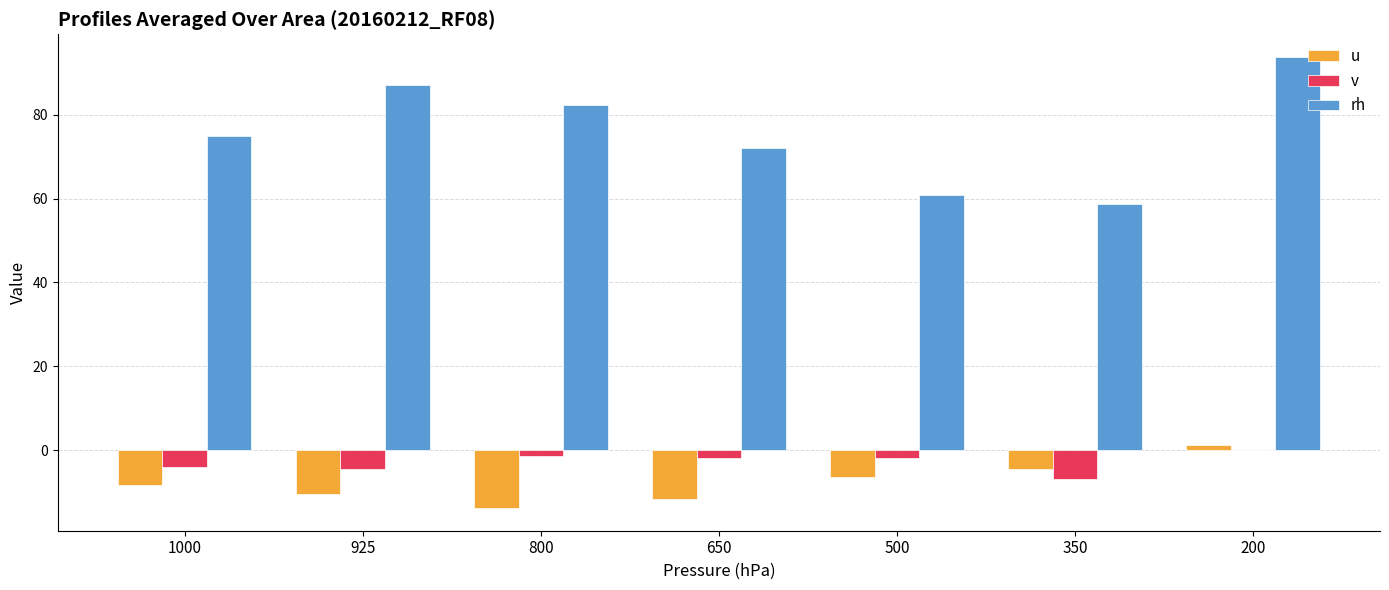

What is the highest value of the rh series?

93.7